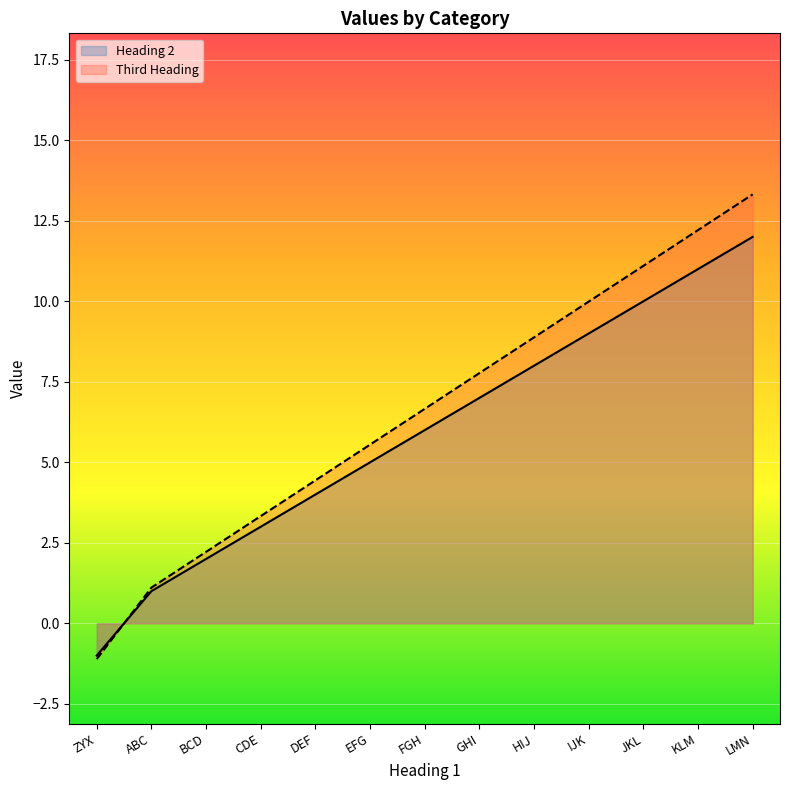

What is the sum of all Heading 2 values?

77.0